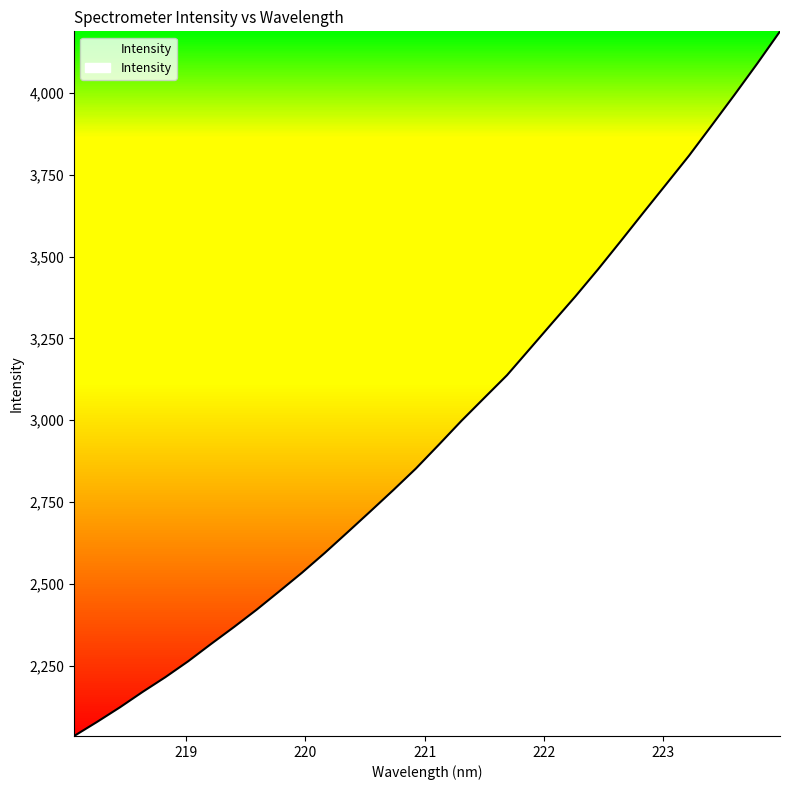

Count the number of categories in the chart.

32